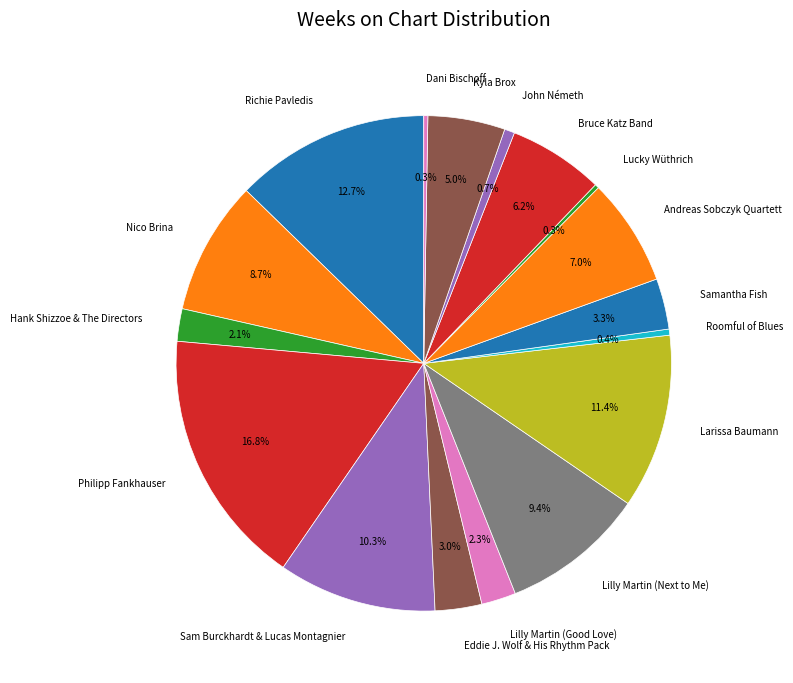

What portion of the pie excludes Richie Pavledis?

87.3%